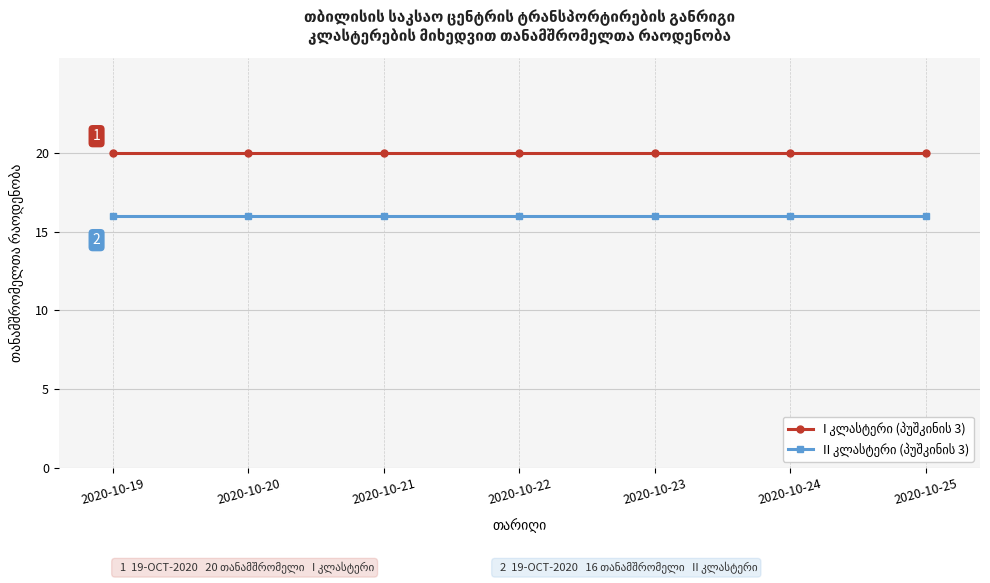

What is the difference between the highest and lowest values at 2020-10-22?

4